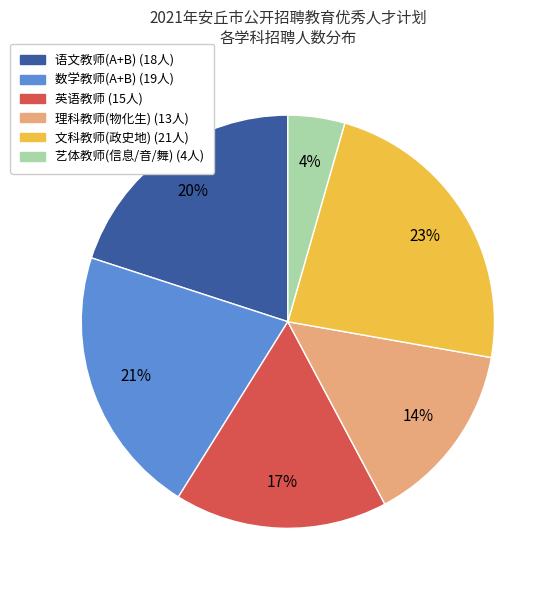

To the nearest percent, what is the difference between the largest and smallest slice percentages?

19%